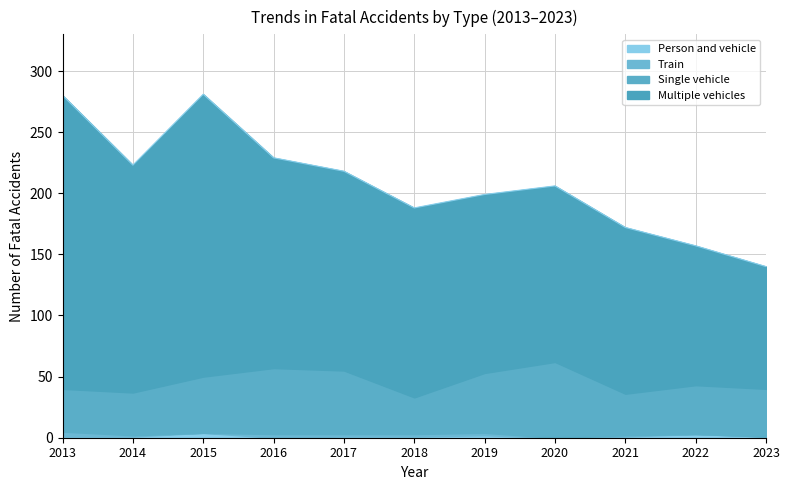

What is the total value across all series at 2016?

229